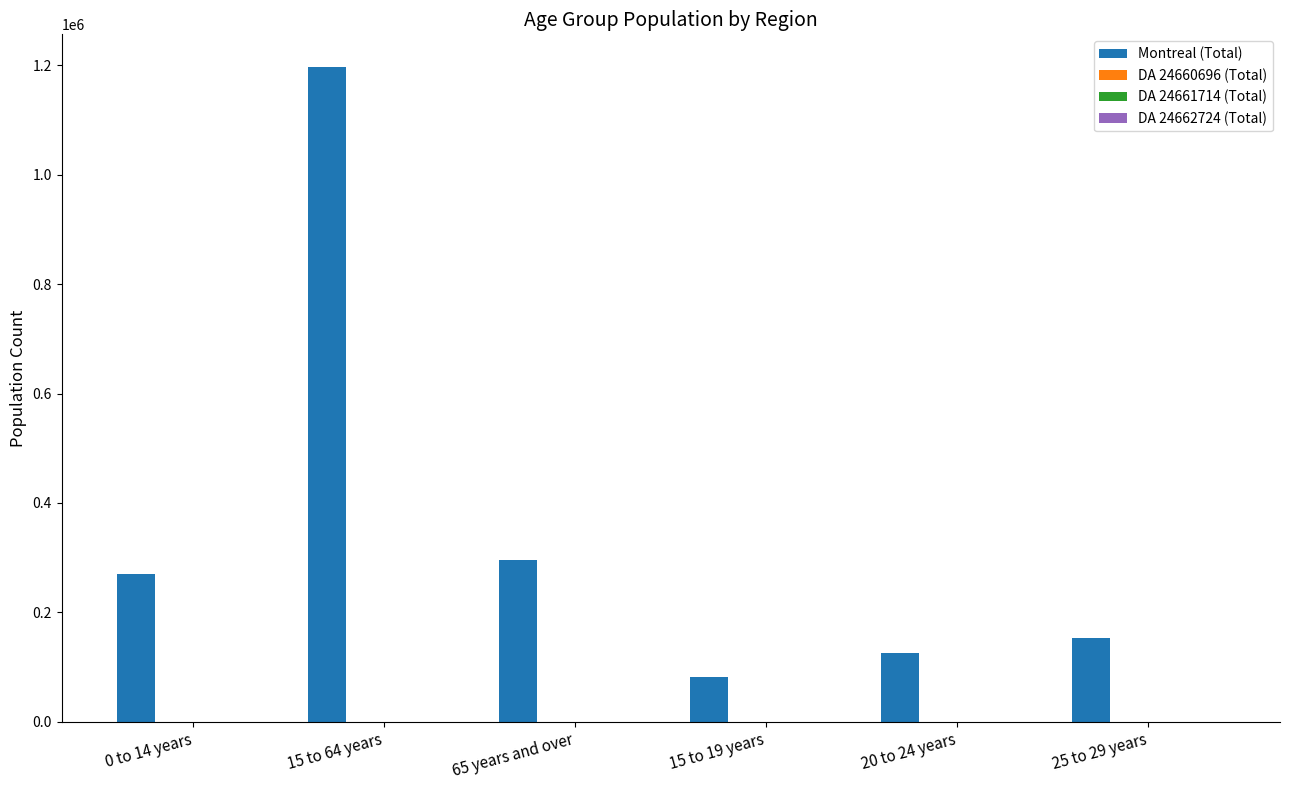

How many data points does each series have?

6